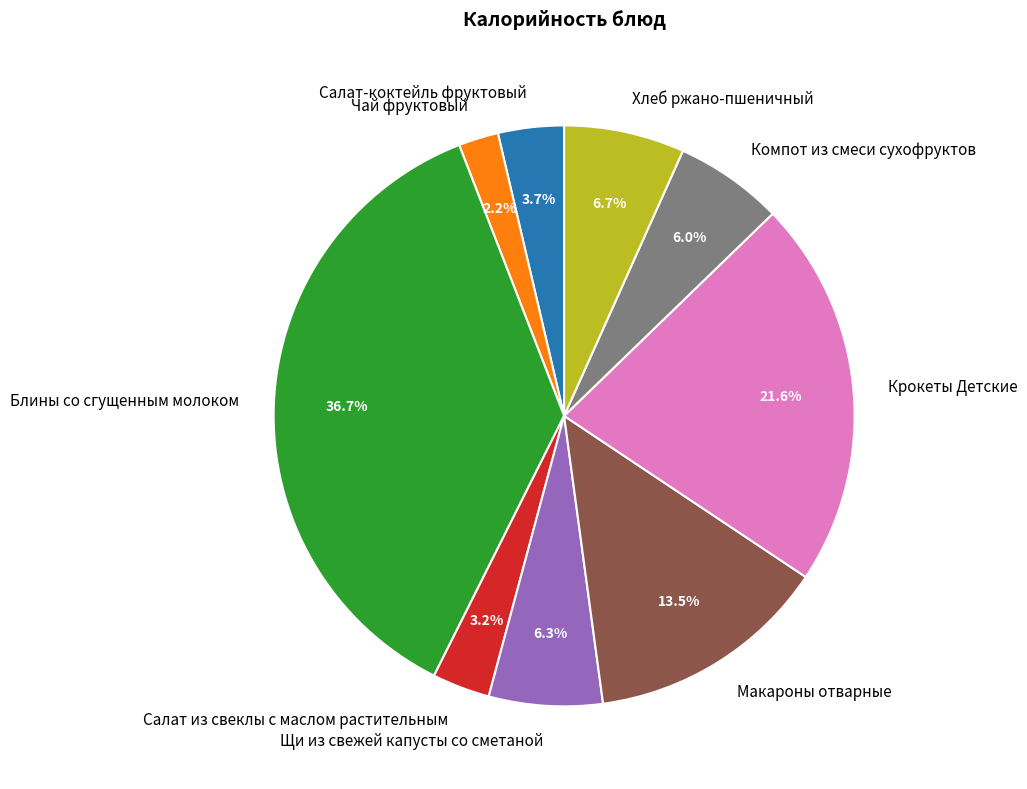

To the nearest percent, what is the difference between the largest and smallest slice percentages?

35%